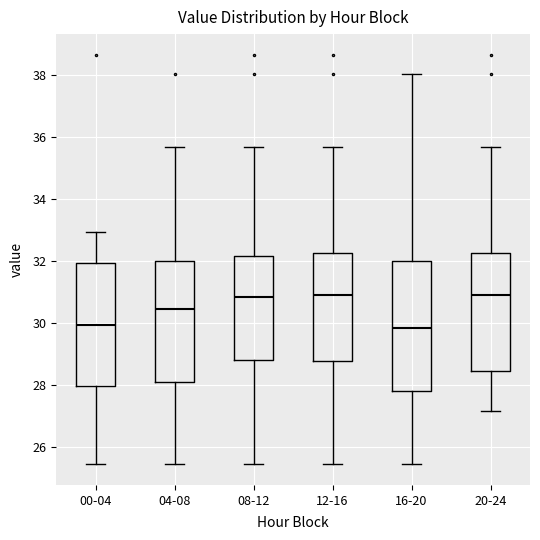

Reading left to right, transcribe this box plot: for each box, give where its median line is, the range the box spans, and where its two whiskers end, as read against the y-axis. The values are not printed on the chart, so give them approximately, as read against the axis.

00-04: median 30.0, box 28.0 to 32.0, whiskers 25.4 to 33.0
04-08: median 30.4, box 28.0 to 32.0, whiskers 25.4 to 35.6
08-12: median 30.8, box 28.8 to 32.2, whiskers 25.4 to 35.6
12-16: median 31.0, box 28.8 to 32.2, whiskers 25.4 to 35.6
16-20: median 29.8, box 27.8 to 32.0, whiskers 25.4 to 38.0
20-24: median 31.0, box 28.4 to 32.2, whiskers 27.2 to 35.6